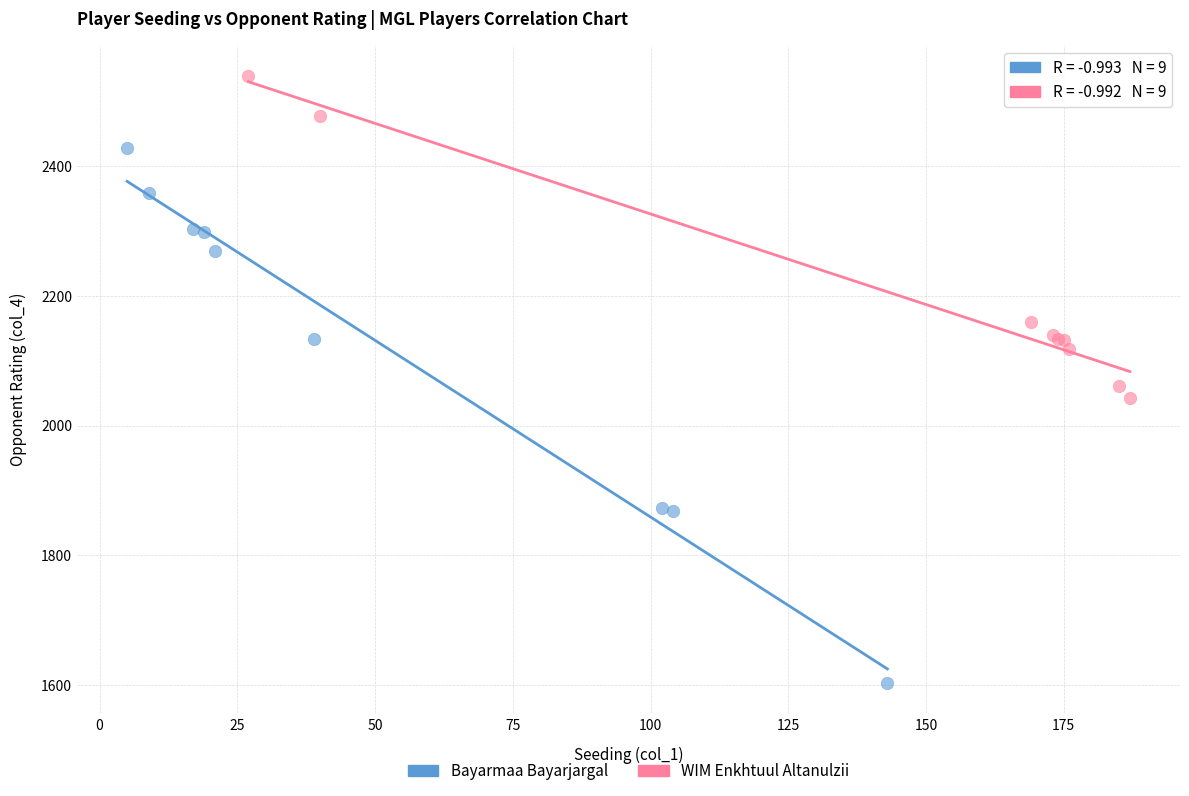

Which series contains the lowest Y value?

Bayarmaa Bayarjargal